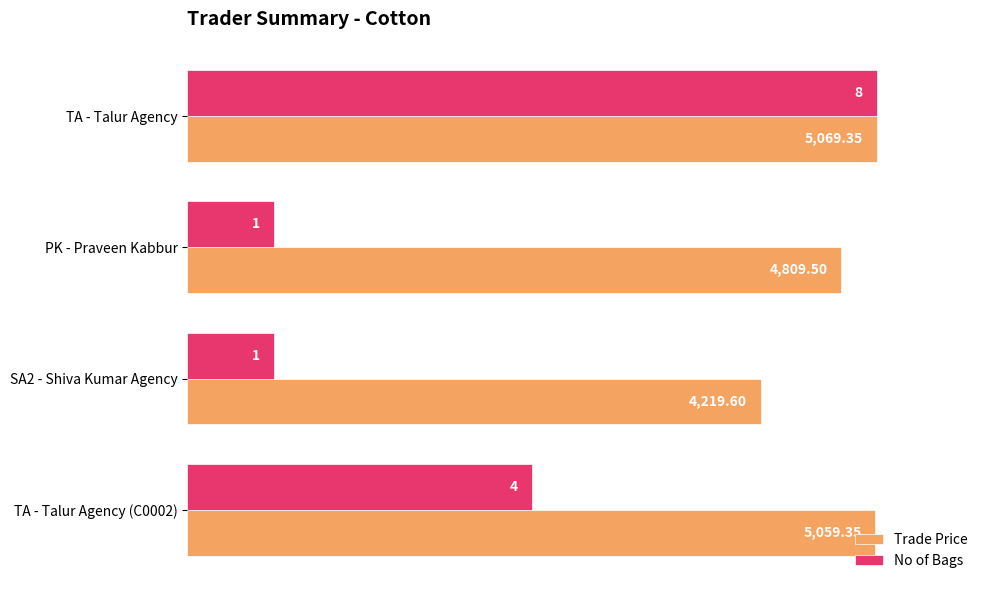

What are all the series names shown in the legend?

Trade Price, No of Bags